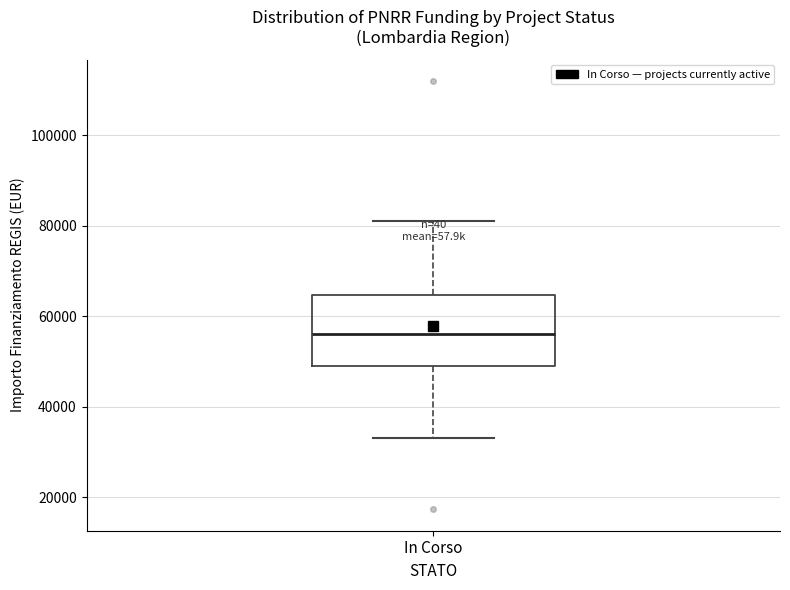

Where does the lower whisker of the box for In Corso end on the y-axis? The values are not printed on the chart, so give them approximately, as read against the axis.

32000